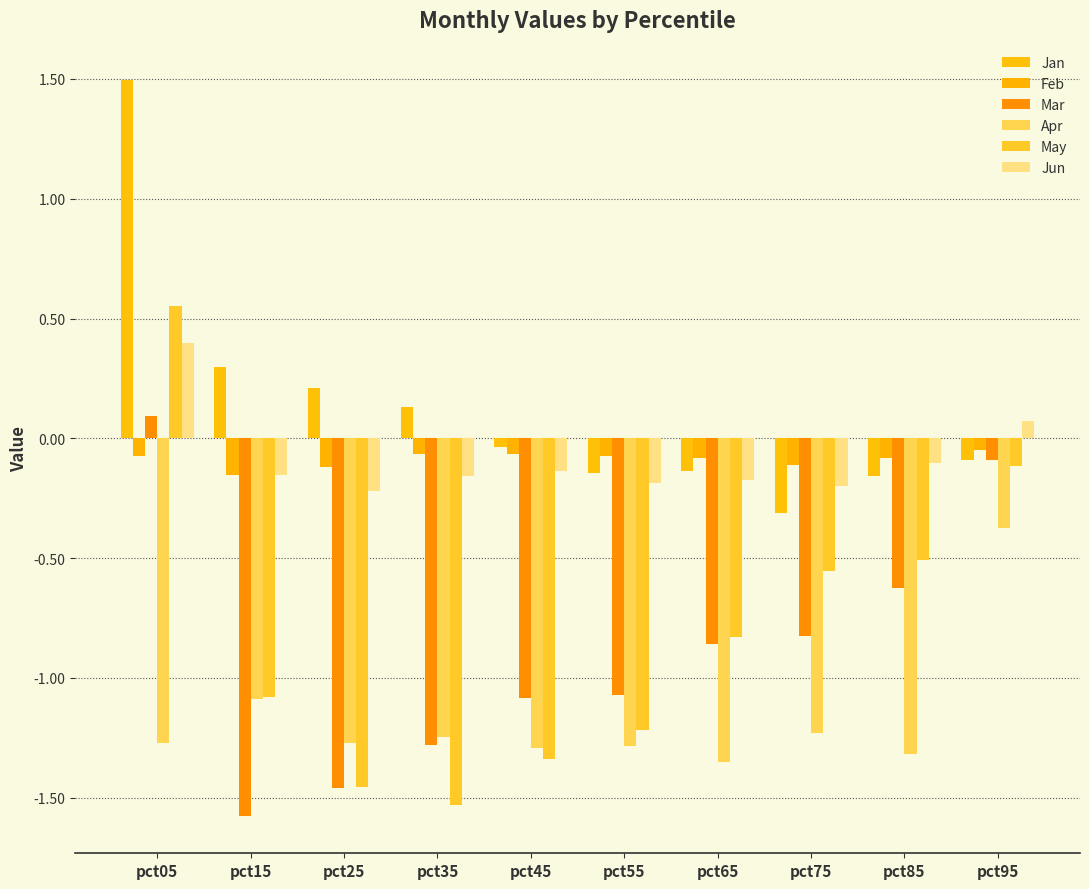

How many bars are there in total?

60